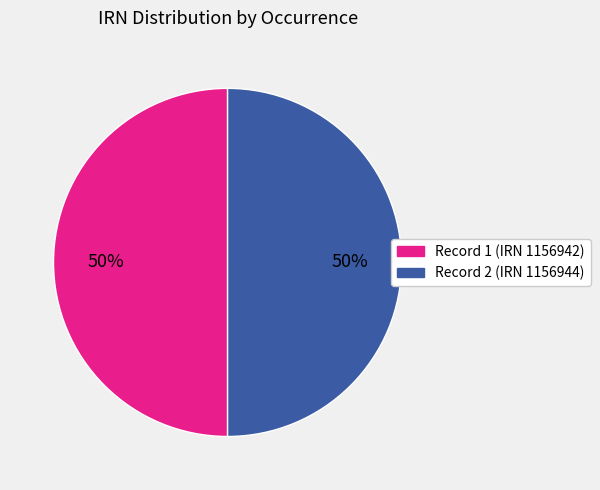

To the nearest percent, what is the average slice percentage?

50%